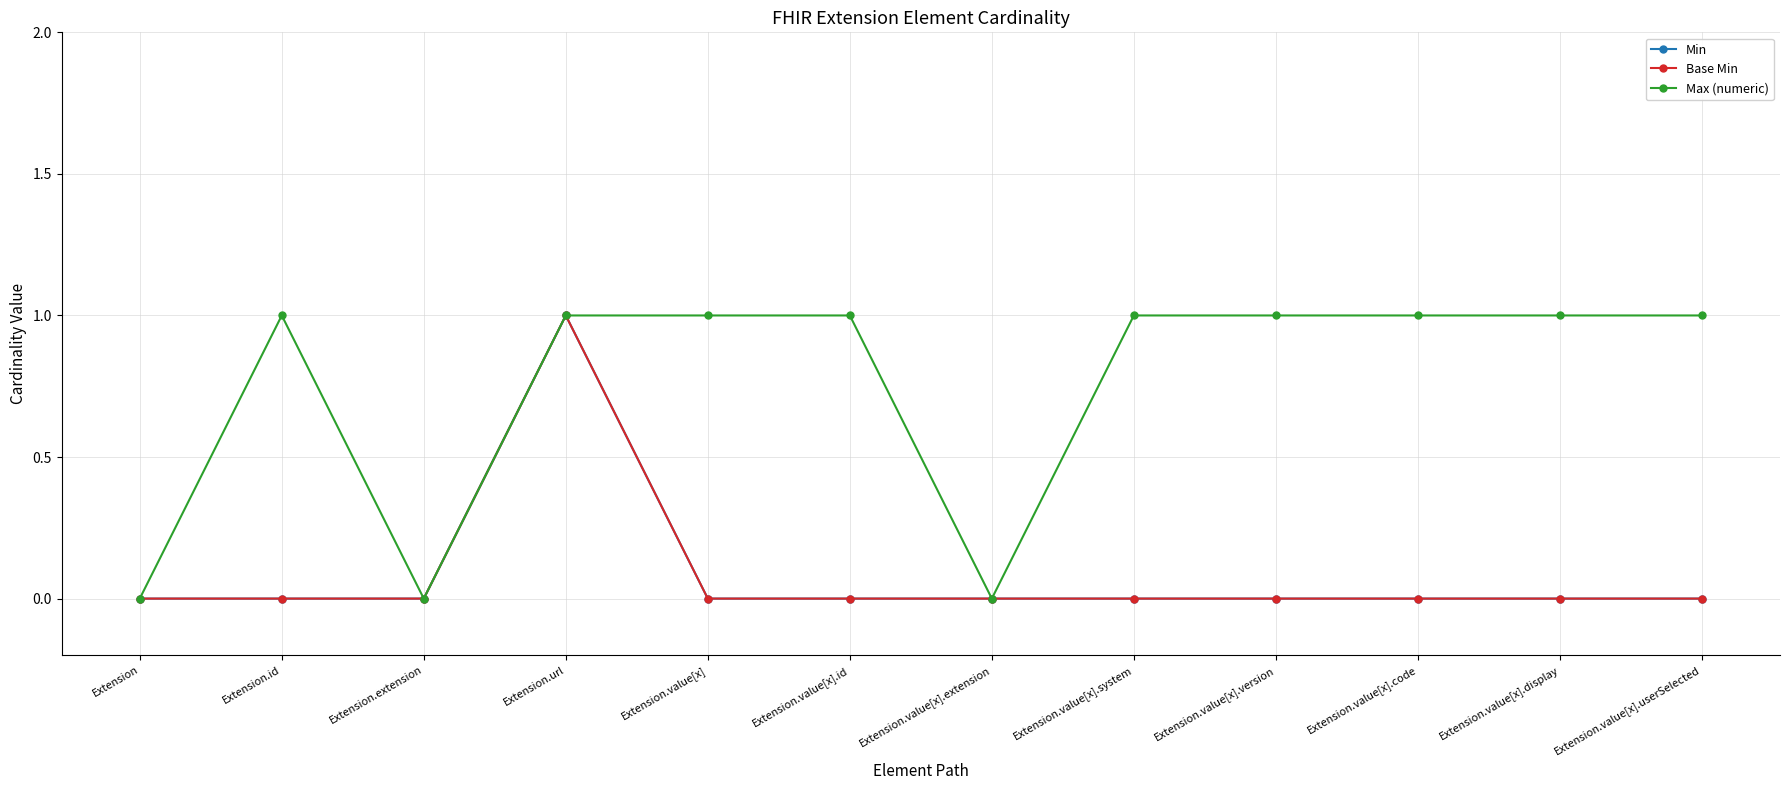

What is the difference between the maximum and minimum values in the Min series?

1